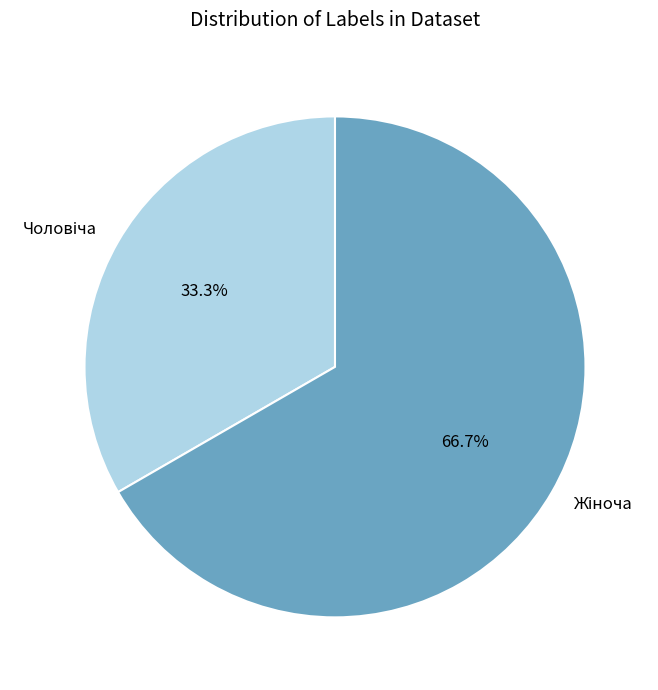

Does any single category account for the majority?

Yes